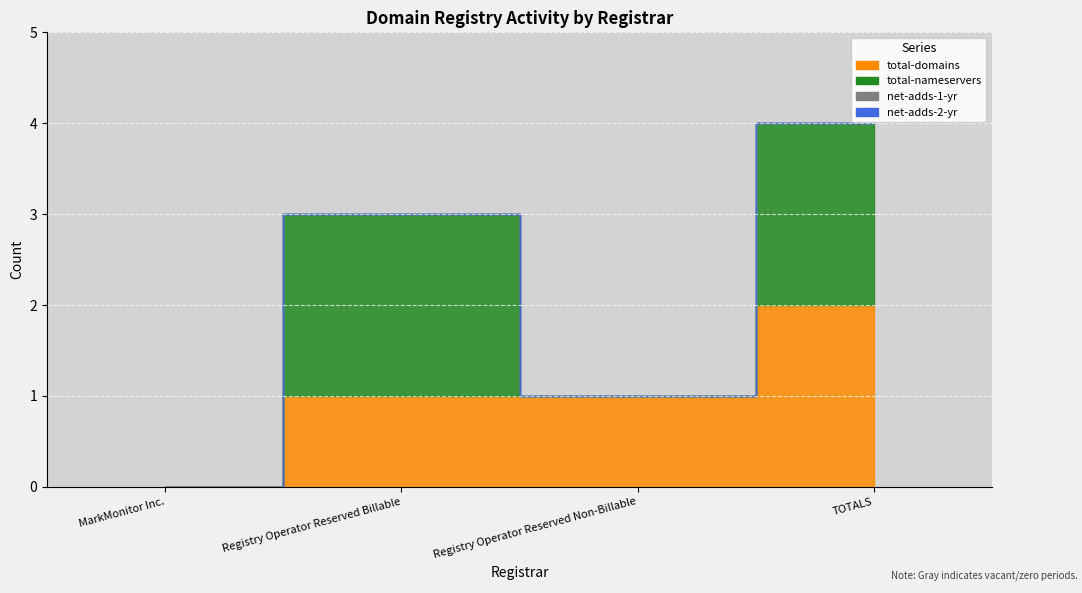

How many distinct data groups are displayed?

4